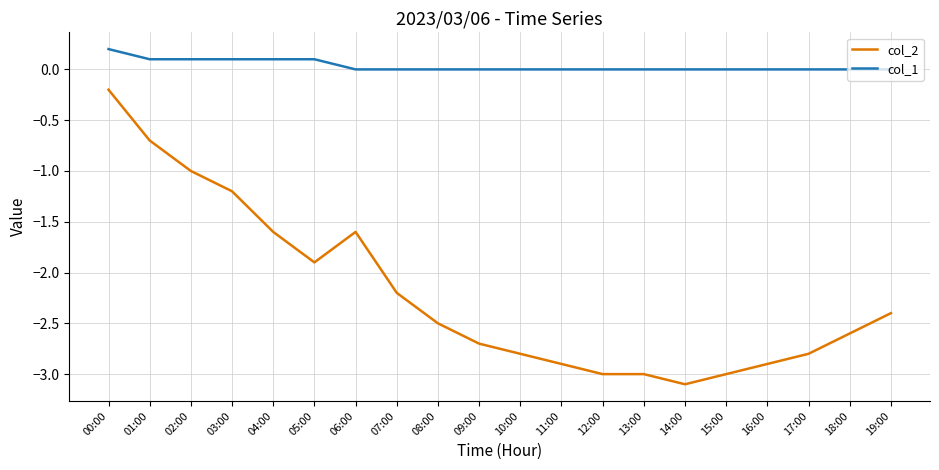

What is the lowest value of the col_2 series?

-3.1